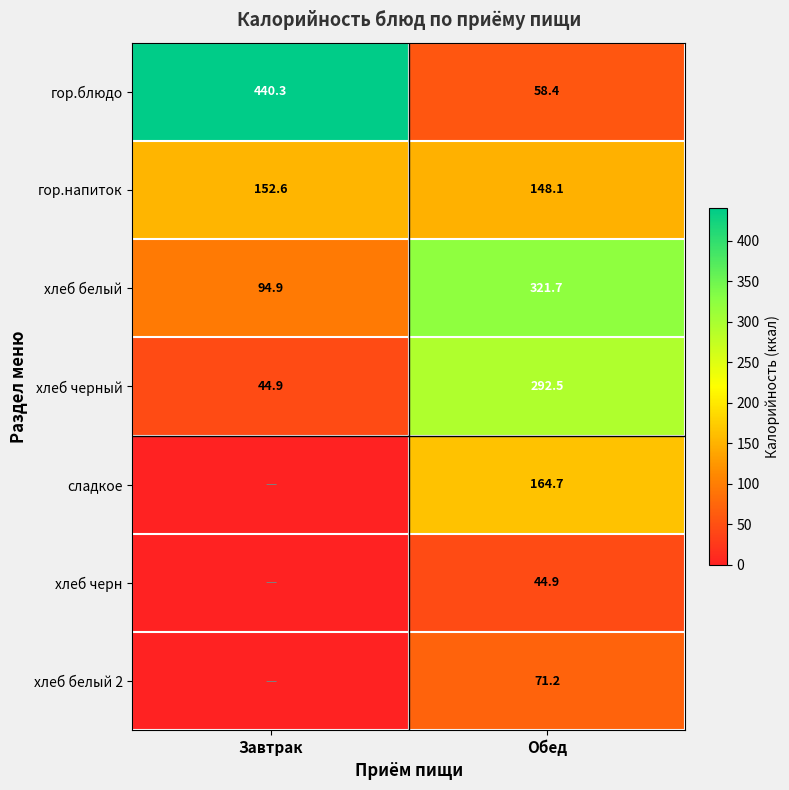

The value of хлеб белый at Обед is 180.9. True or false?

False